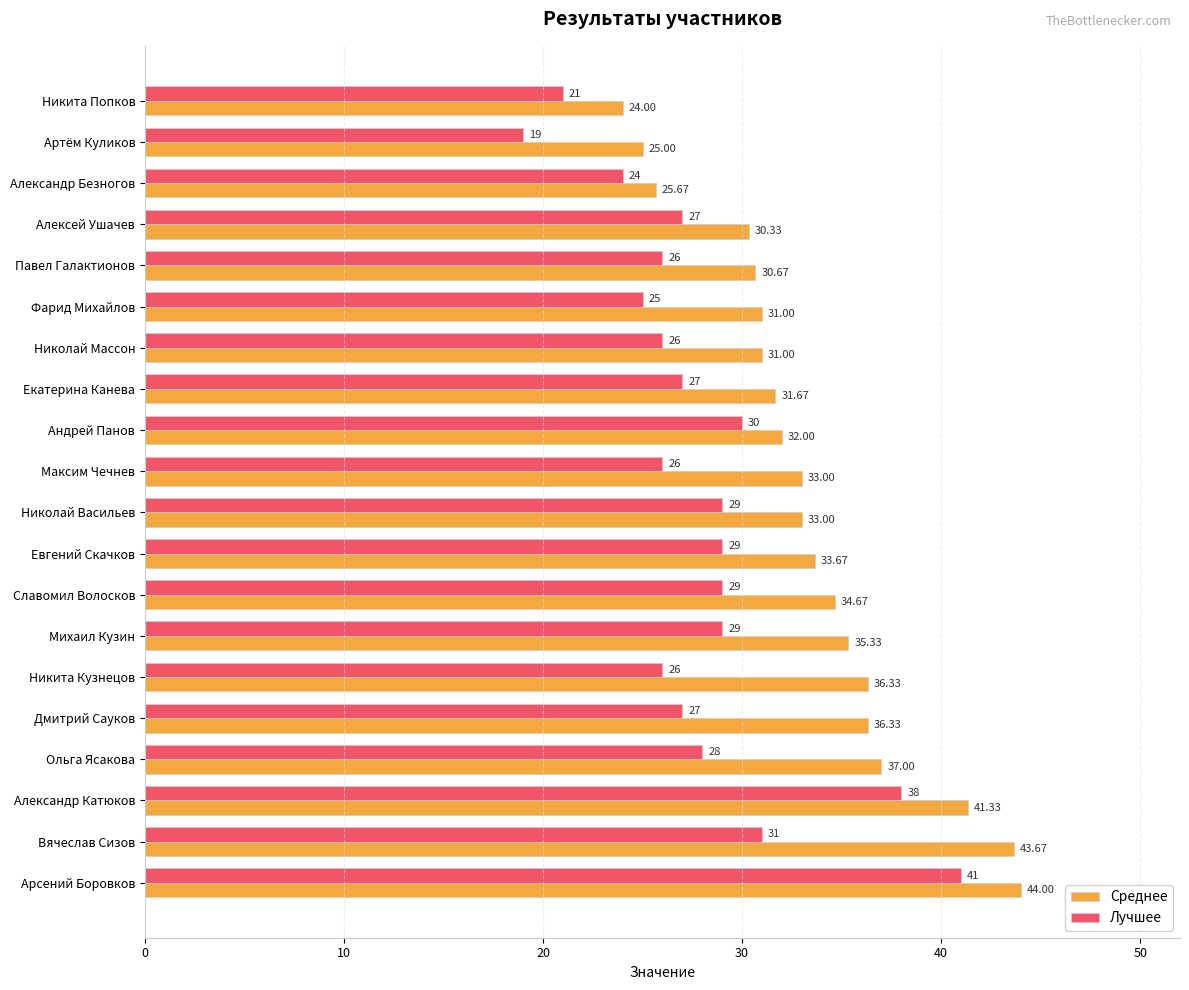

Which series has the widest spread of values?

Лучшее